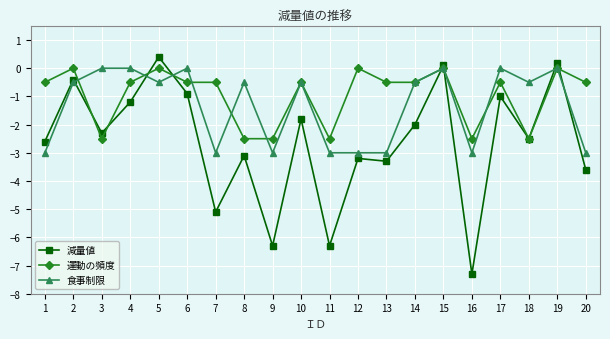

Which series changed the most between 6 and 14?

減量値